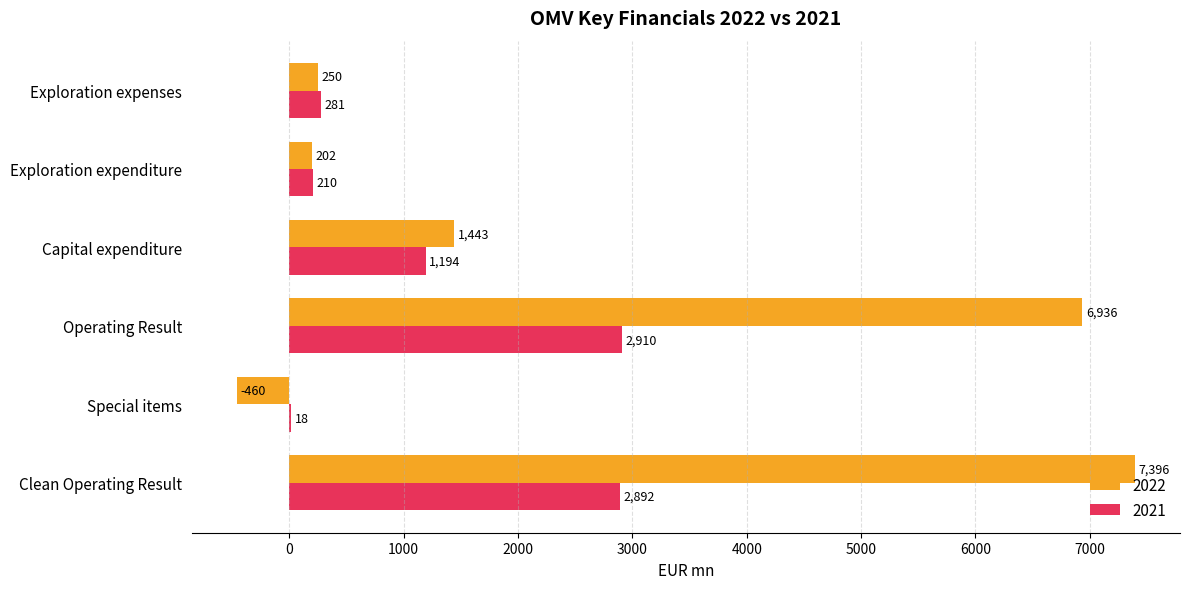

Is it true that 2022 equals 250 at Exploration expenses?

True